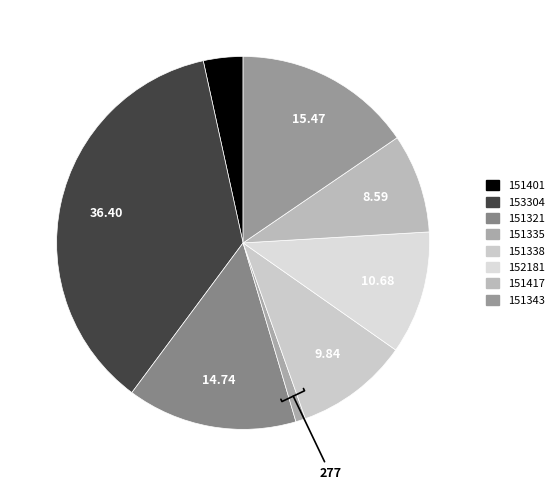

What percentage is the 153304 slice, to the nearest percent?

36%